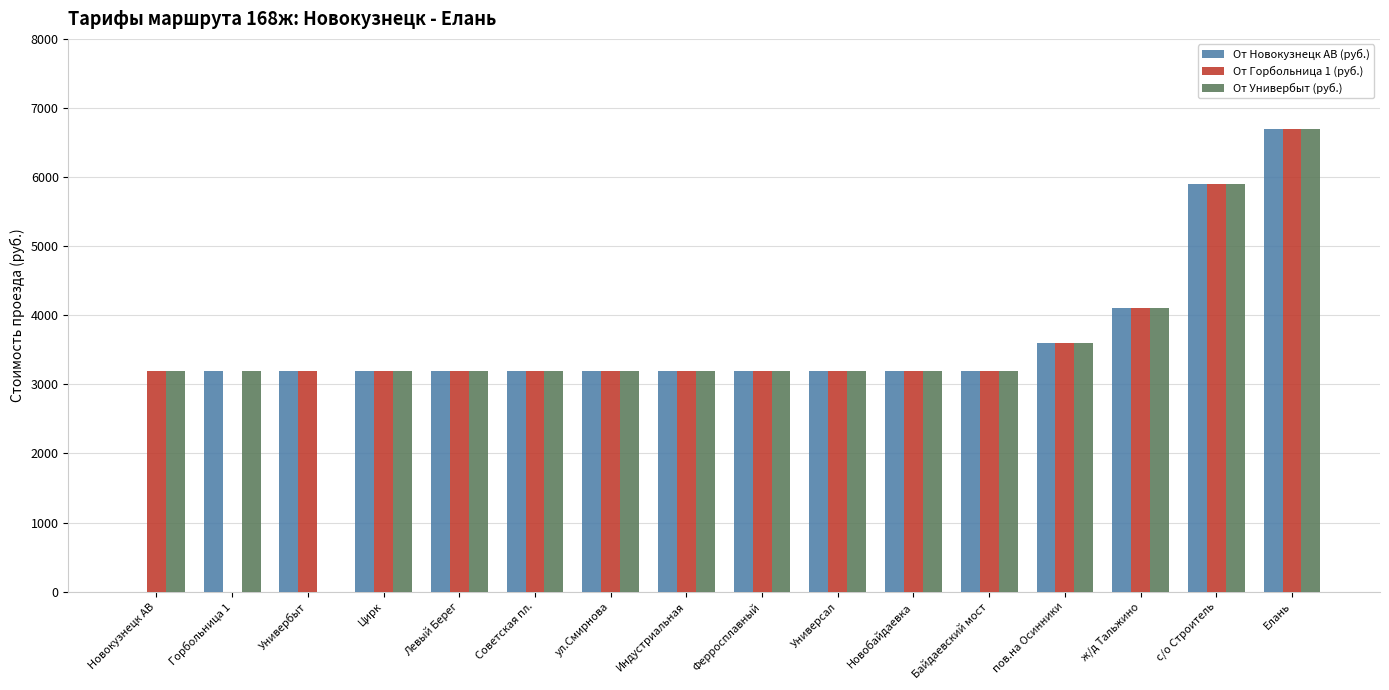

What are all the series names shown in the legend?

От Новокузнецк АВ (руб.), От Горбольница 1 (руб.), От Универбыт (руб.)